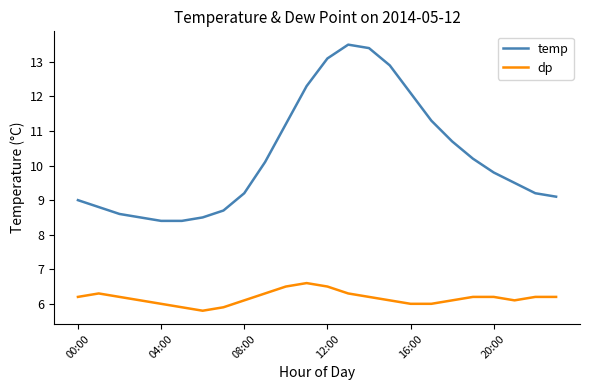

How many series are shown in this chart?

2